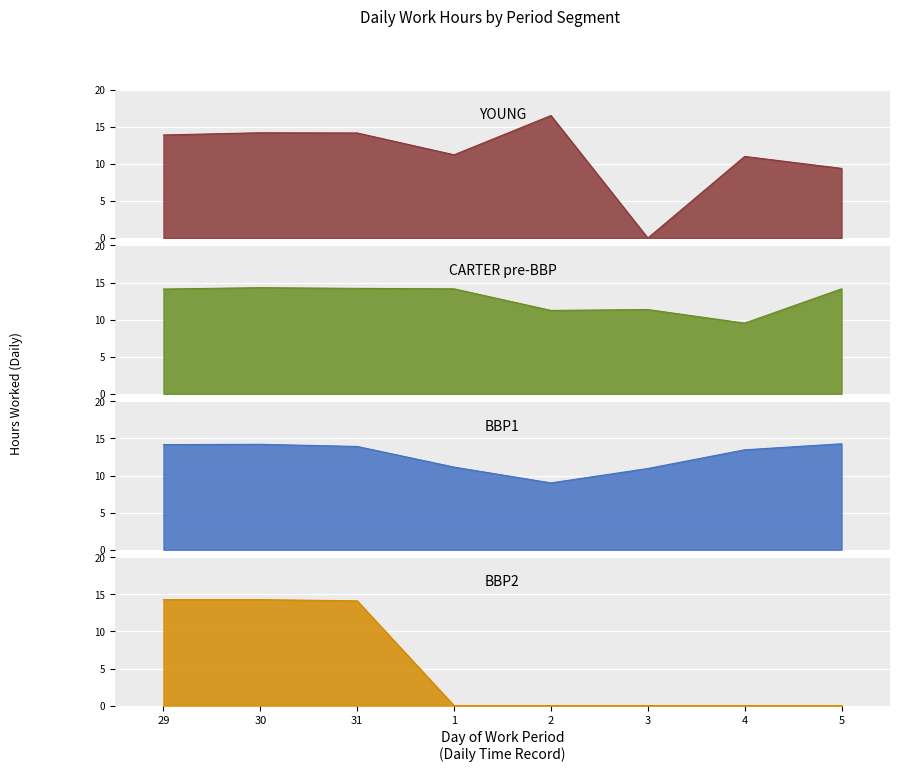

What is the value of the CARTER pre-BBP point at the 3rd from the left?

14.2